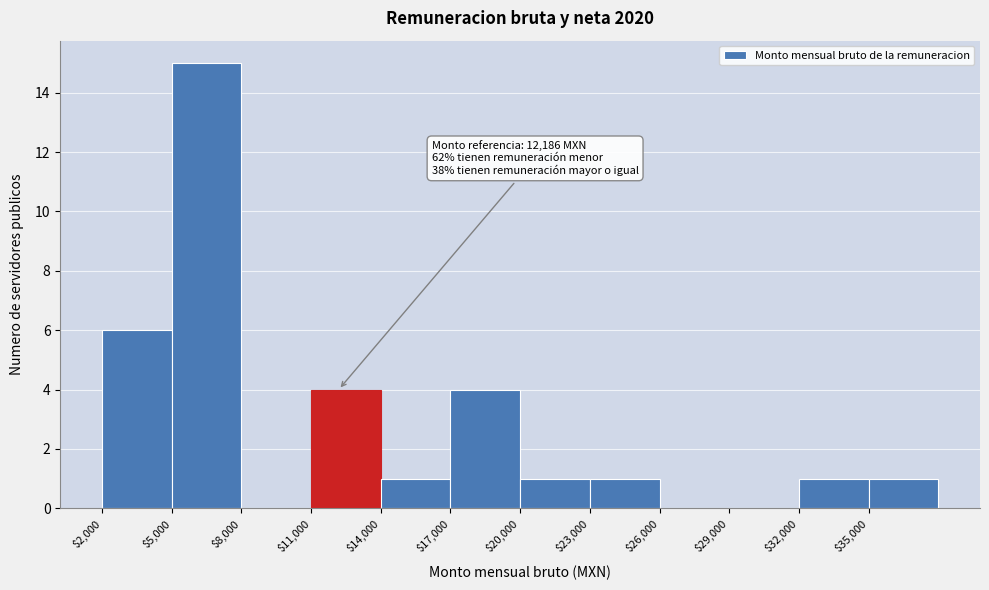

Which range on the x-axis has the tallest bar?

5000 to 8000